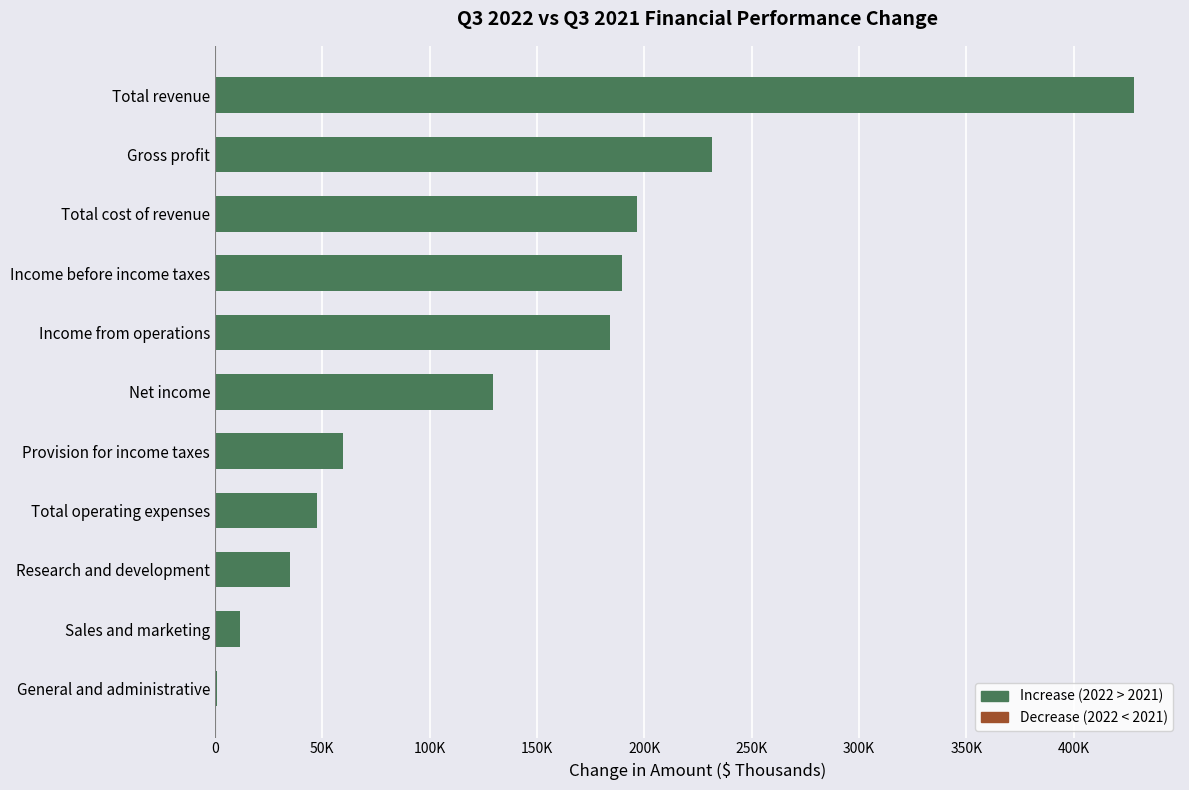

Are the bars horizontal?

Yes